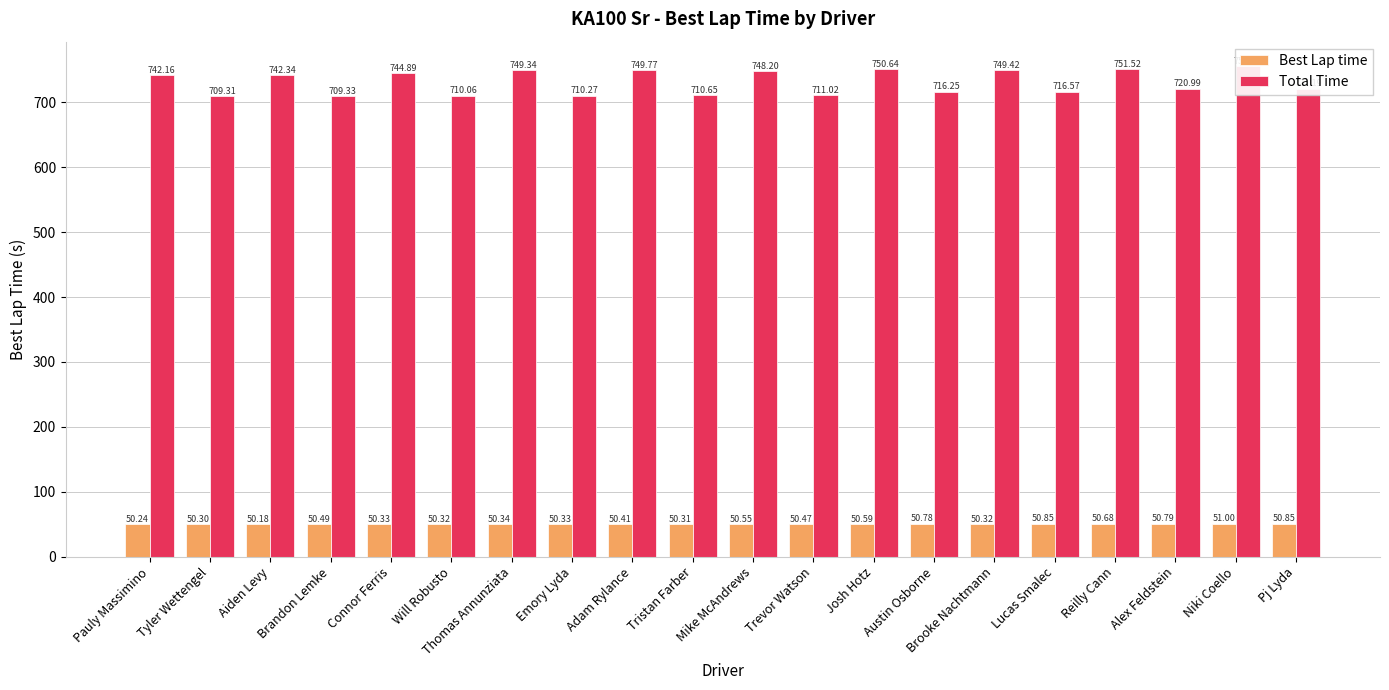

How many series are shown in this chart?

2